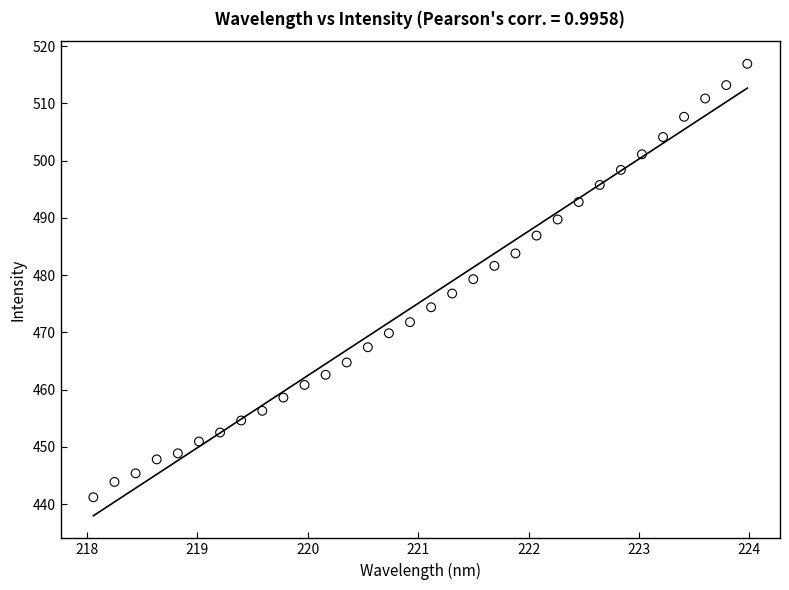

What is the range of Y values (max minus min)?

75.7